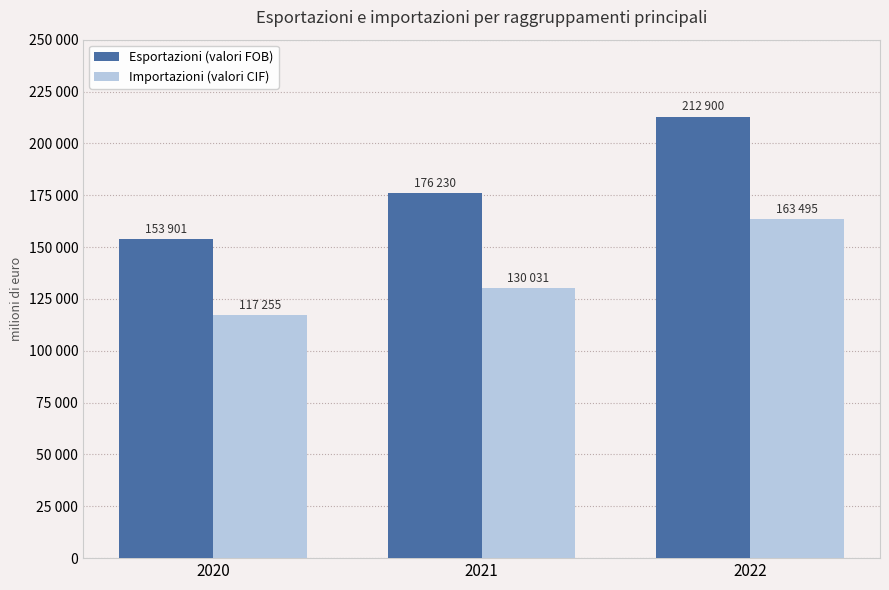

Where does the Importazioni (valori CIF) series first go above 130031?

2022